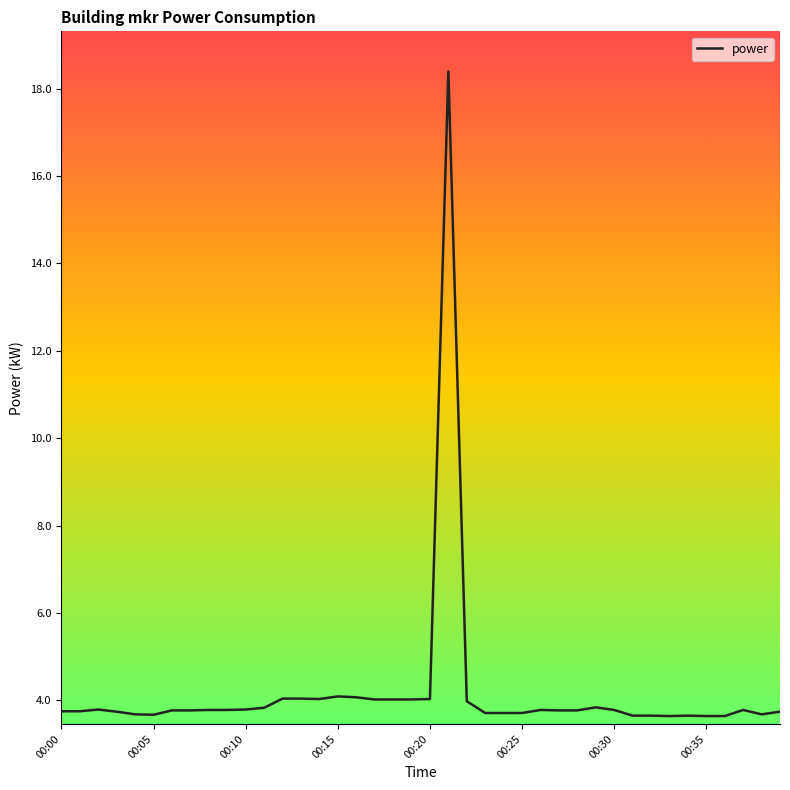

What is the greatest value displayed?

18.4